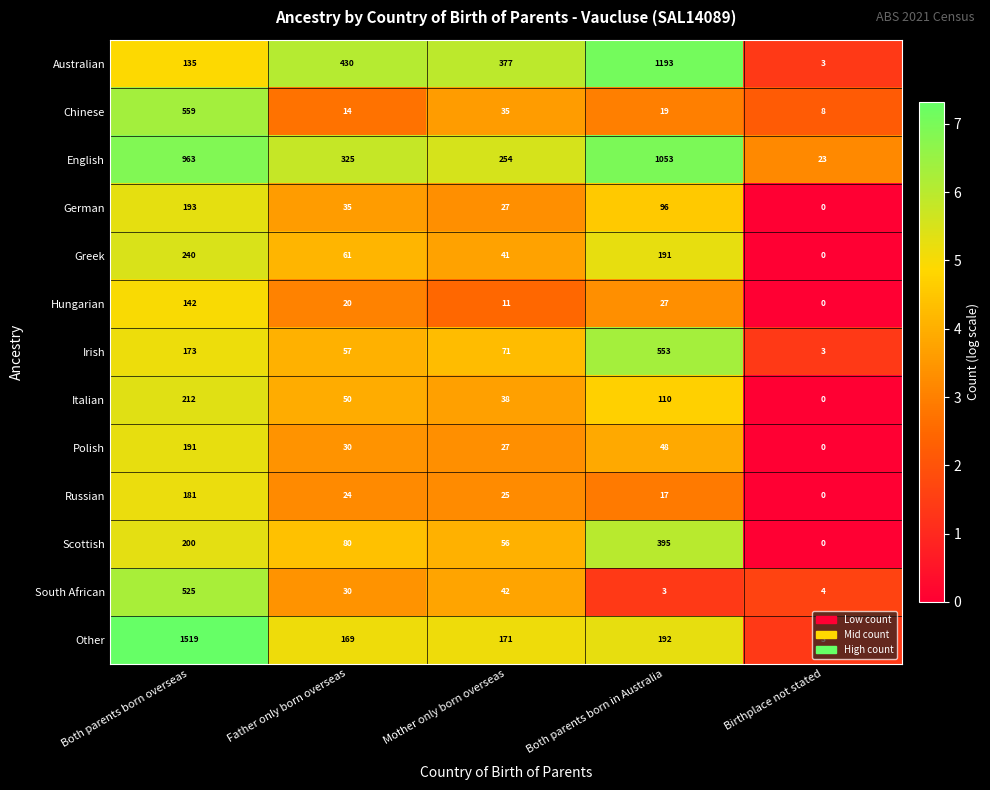

Is it true that Scottish equals 316 at Both parents born overseas?

False